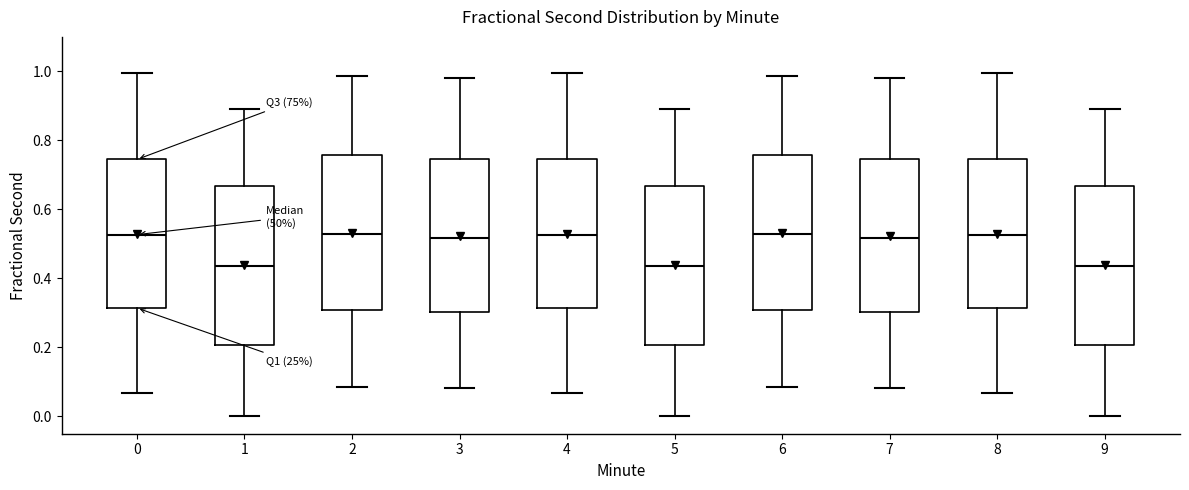

Reading left to right, transcribe this box plot: for each box, give where its median line is, the range the box spans, and where its two whiskers end, as read against the y-axis. The values are not printed on the chart, so give them approximately, as read against the axis.

0: median 0.52, box 0.32 to 0.74, whiskers 0.06 to 1.00
1: median 0.44, box 0.20 to 0.66, whiskers 0.00 to 0.90
2: median 0.54, box 0.30 to 0.76, whiskers 0.08 to 0.98
3: median 0.52, box 0.30 to 0.74, whiskers 0.08 to 0.98
4: median 0.52, box 0.32 to 0.74, whiskers 0.06 to 1.00
5: median 0.44, box 0.20 to 0.66, whiskers 0.00 to 0.90
6: median 0.54, box 0.30 to 0.76, whiskers 0.08 to 0.98
7: median 0.52, box 0.30 to 0.74, whiskers 0.08 to 0.98
8: median 0.52, box 0.32 to 0.74, whiskers 0.06 to 1.00
9: median 0.44, box 0.20 to 0.66, whiskers 0.00 to 0.90